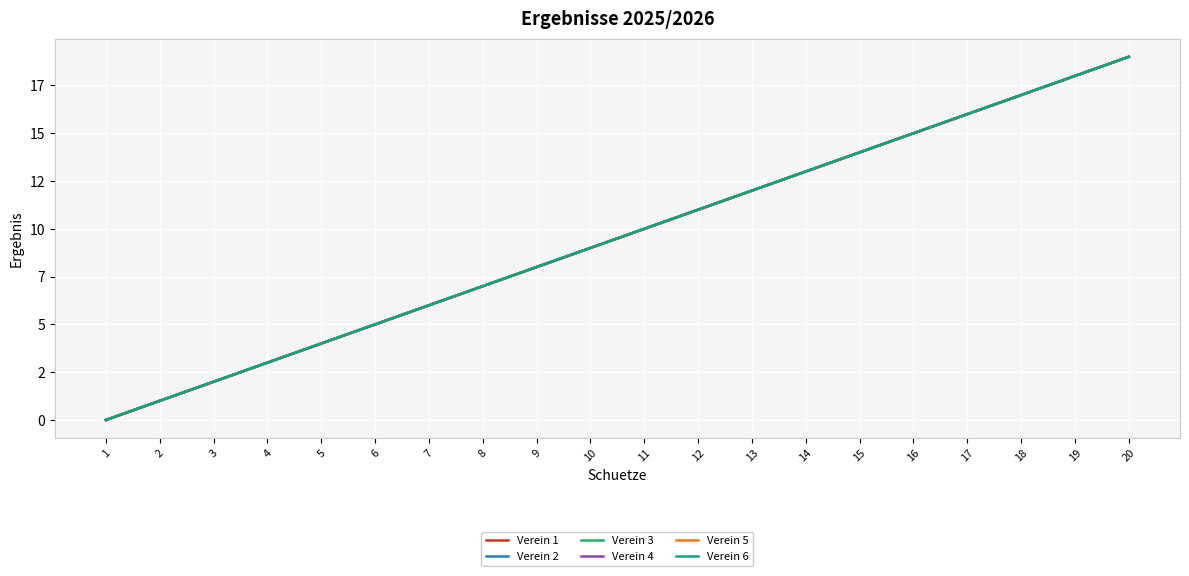

Between 10 and 9, which is larger?

10